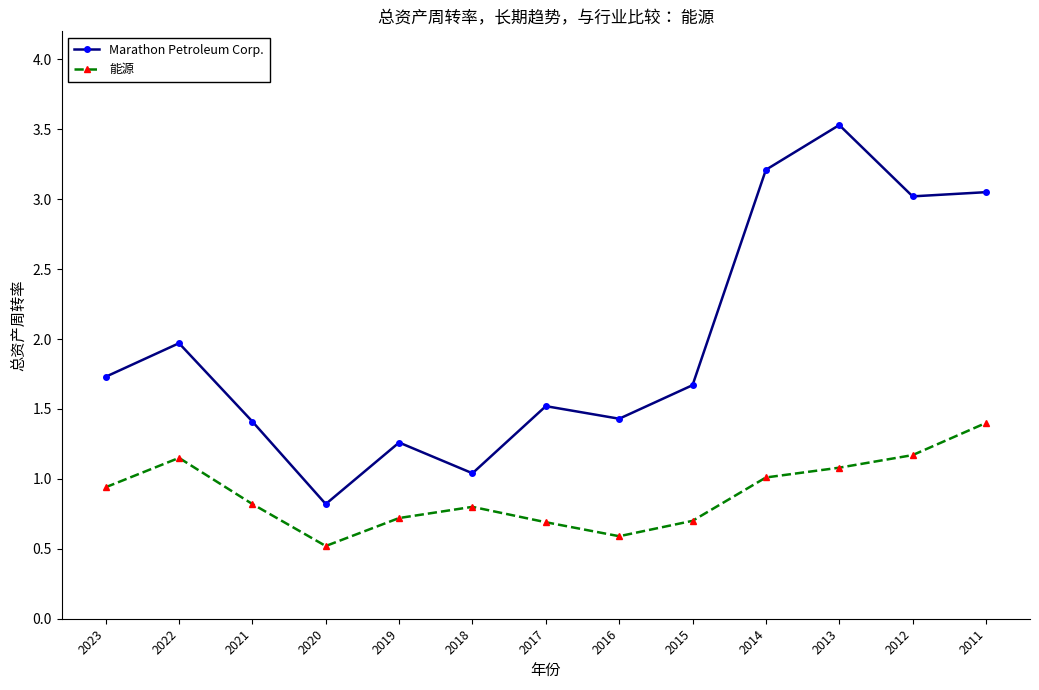

In 能源, how many points are higher than both neighbors (excluding endpoints)?

2